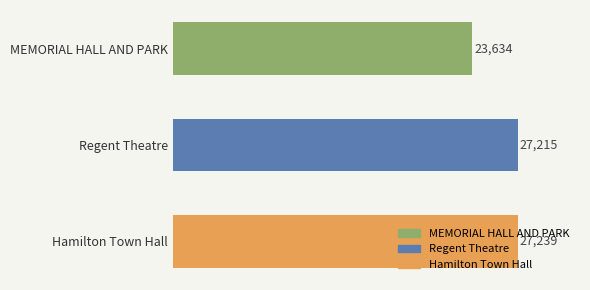

Which has a higher value, MEMORIAL HALL AND PARK or Hamilton Town Hall?

Hamilton Town Hall